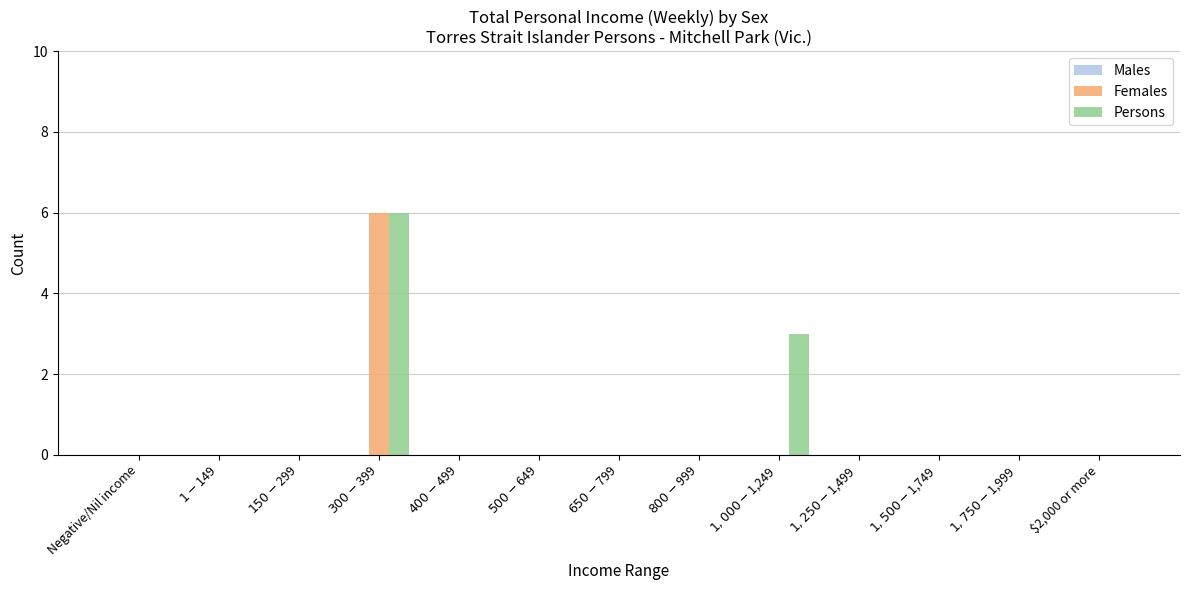

Does the chart contain stacked bars?

No